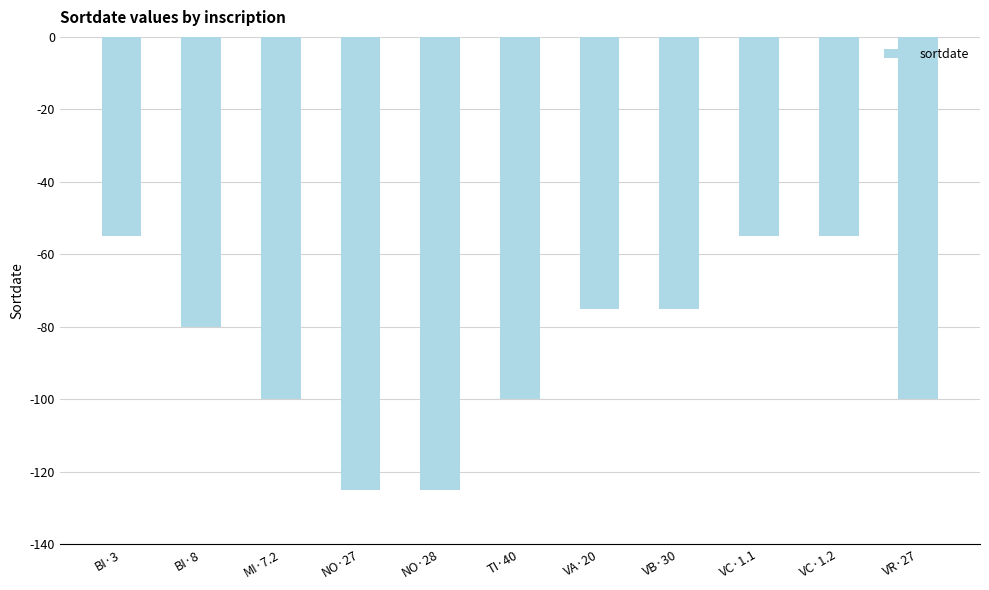

Reading left to right, transcribe all the data shown in this chart.

BI·3=-55	BI·8=-80	MI·7.2=-100	NO·27=-125	NO·28=-125	TI·40=-100	VA·20=-75	VB·30=-75	VC·1.1=-55	VC·1.2=-55	VR·27=-100